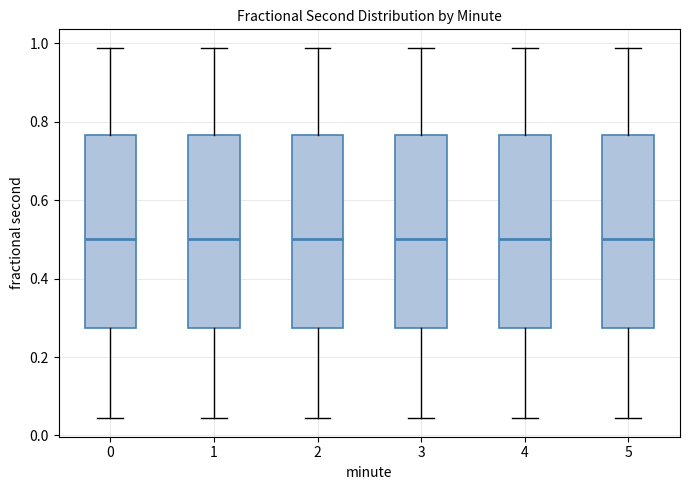

Where does the upper whisker of the box at x = 2 end on the y-axis? The values are not printed on the chart, so give them approximately, as read against the axis.

0.98